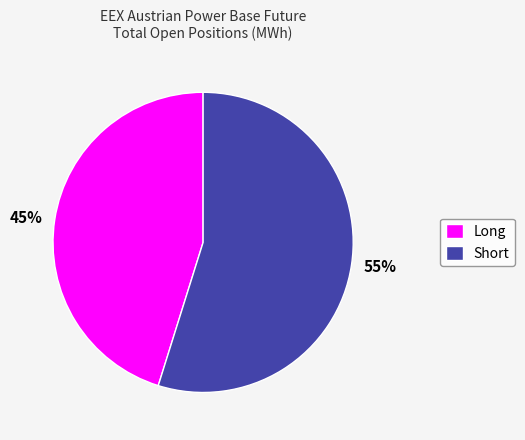

To the nearest percent, what portion does Long represent?

45%